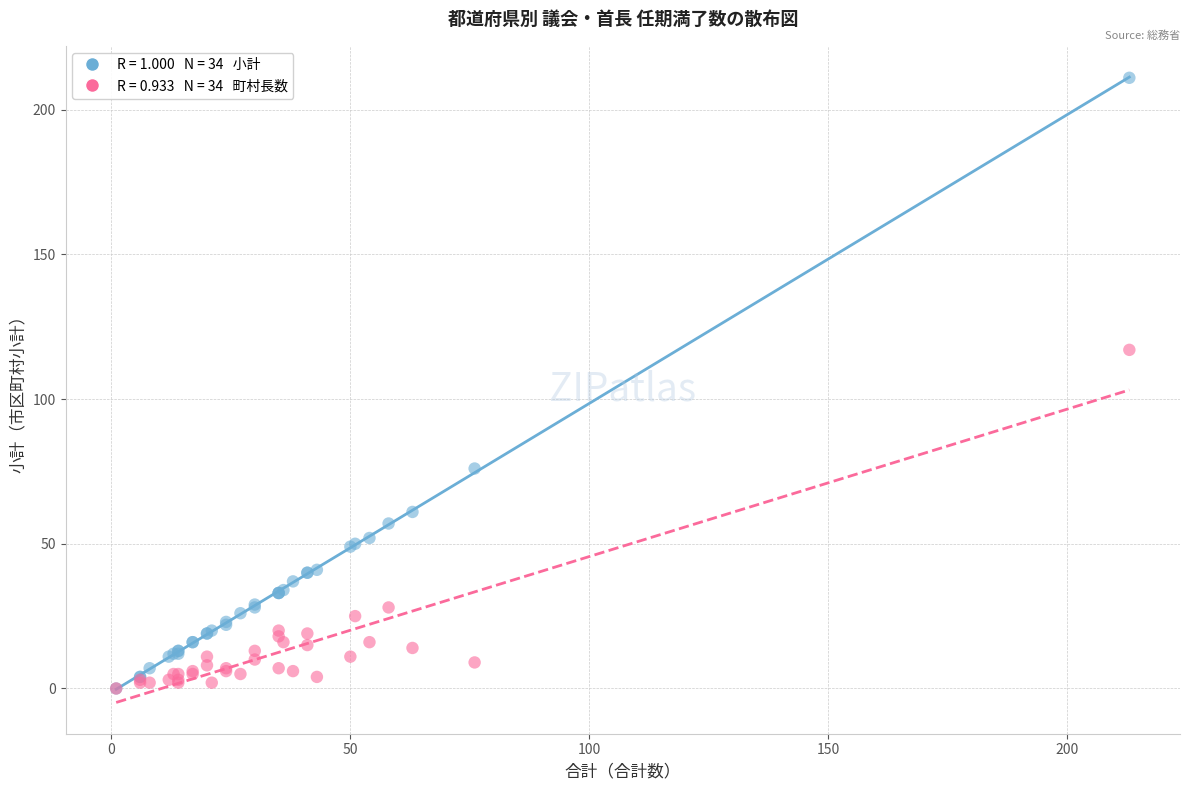

Across all series, what Y value is closest to 105?

117